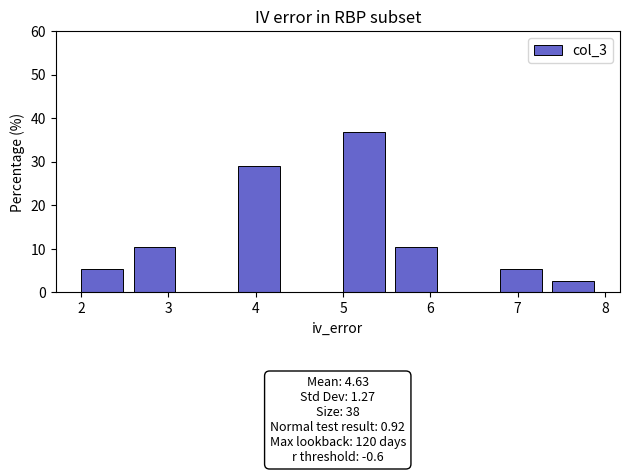

Over which range of the x-axis is the bar tallest?

5.0 to 5.6